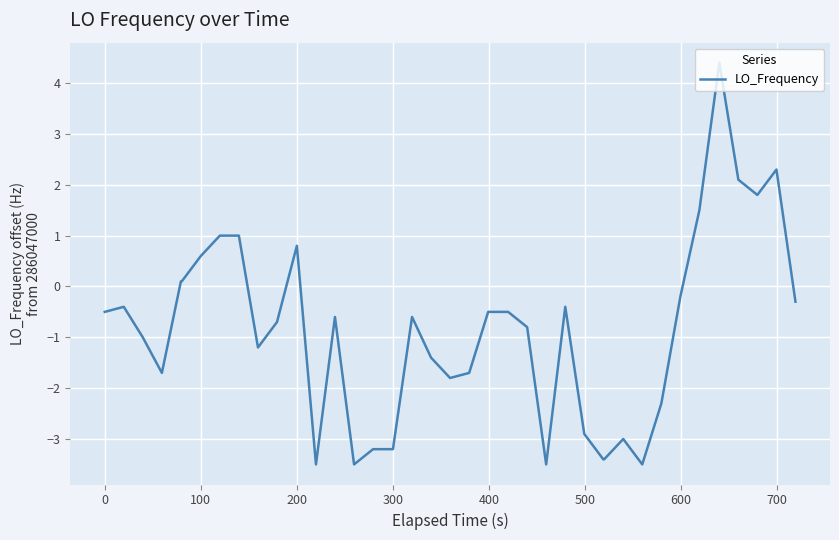

How many values are above zero?

11